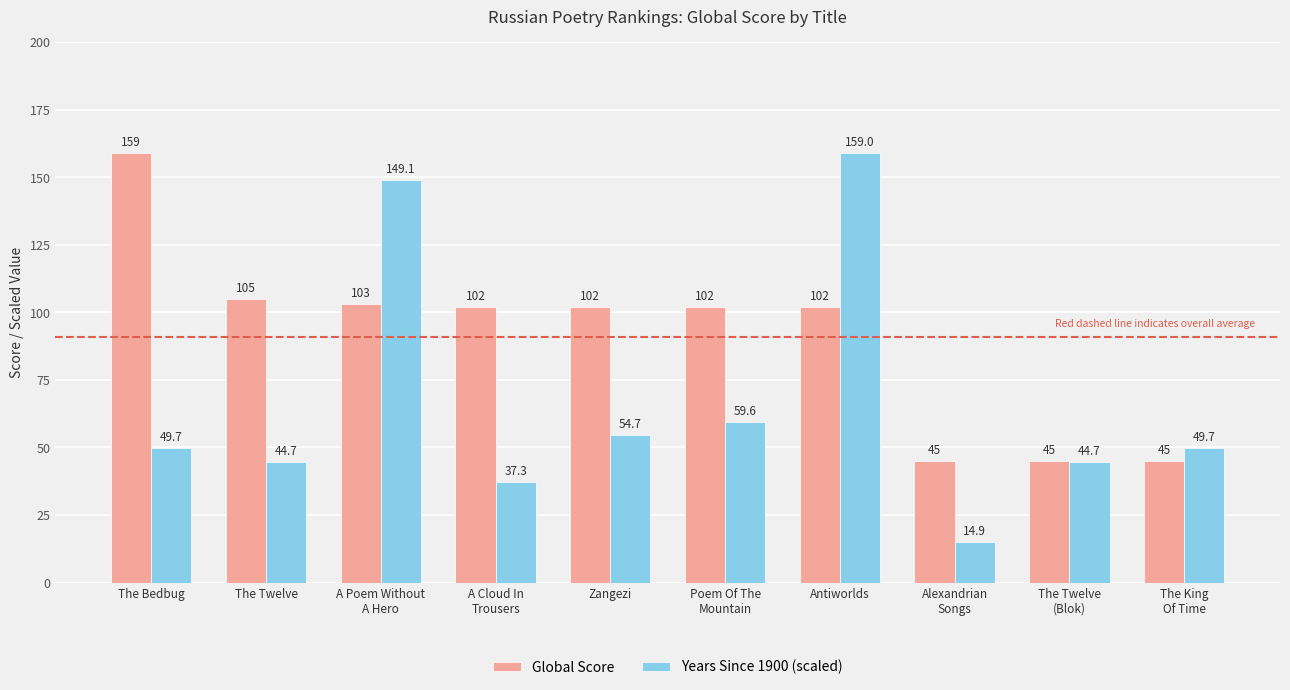

The Years Since 1900 (scaled) series shows 49.7 at The Bedbug. True or false?

True